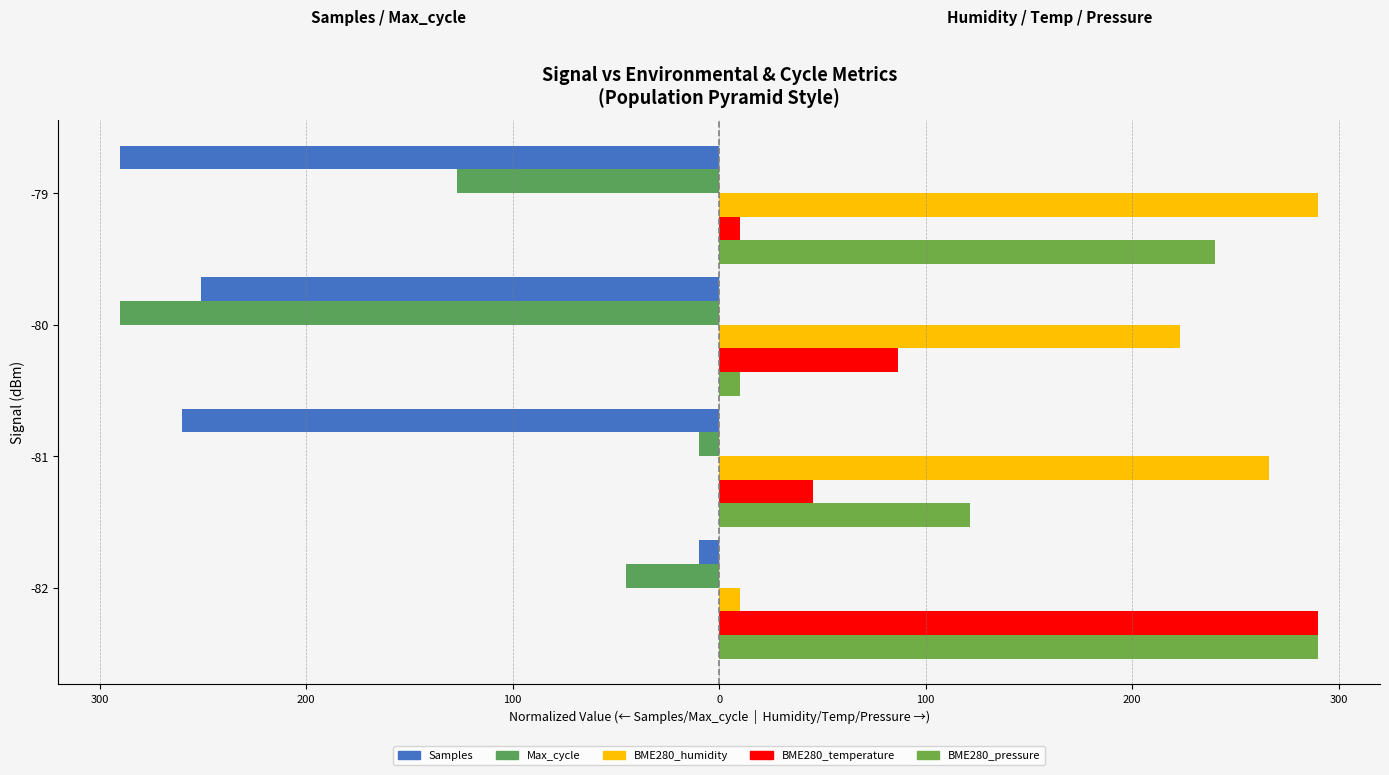

What are all the series names shown in the legend?

Samples, Max_cycle, BME280_humidity, BME280_temperature, BME280_pressure